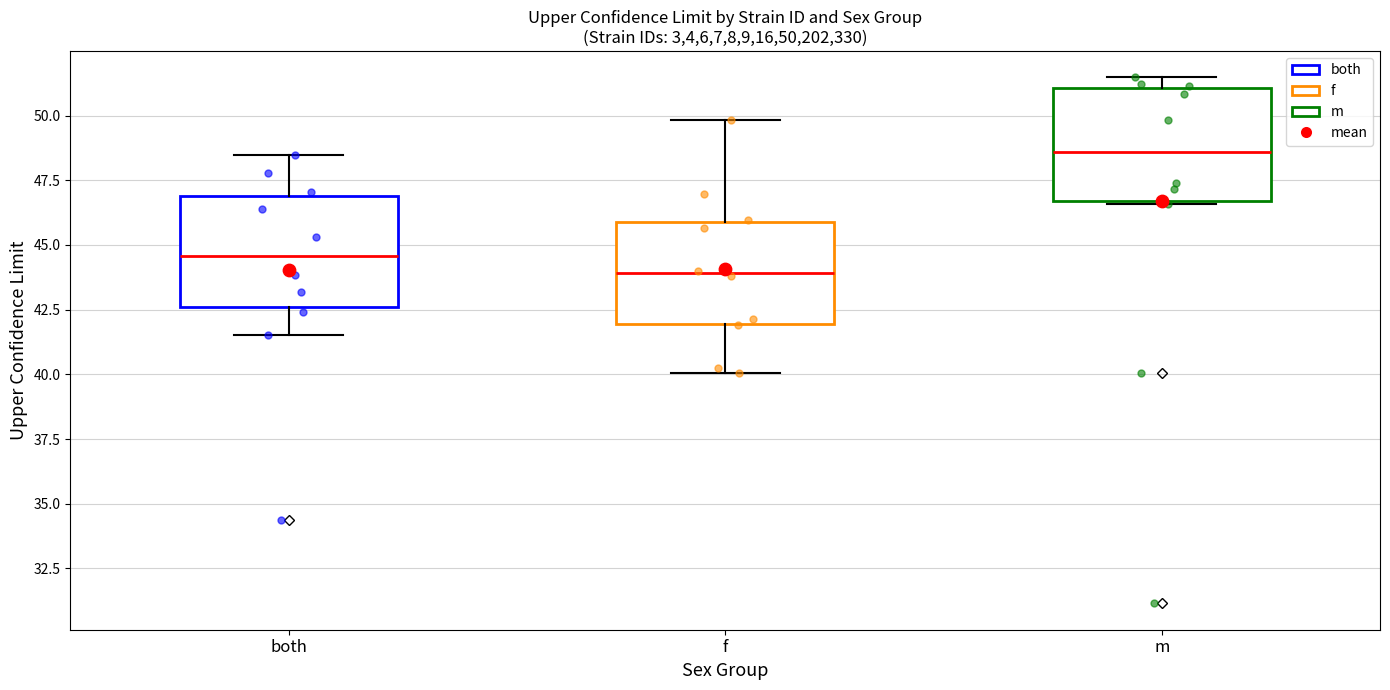

Reading left to right, transcribe this box plot: for each box, give where its median line is, the range the box spans, and where its two whiskers end, as read against the y-axis. The values are not printed on the chart, so give them approximately, as read against the axis.

both: median 44.5, box 42.5 to 47.0, whiskers 41.5 to 48.5
f: median 44.0, box 42.0 to 46.0, whiskers 40.0 to 50.0
m: median 48.5, box 46.5 to 51.0, whiskers 46.5 to 51.5